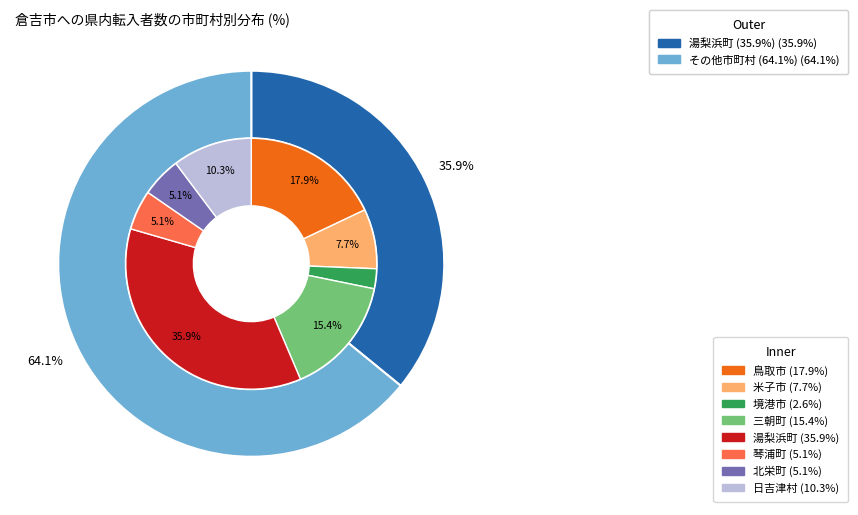

What is the largest slice in the pie chart?

湯梨浜町